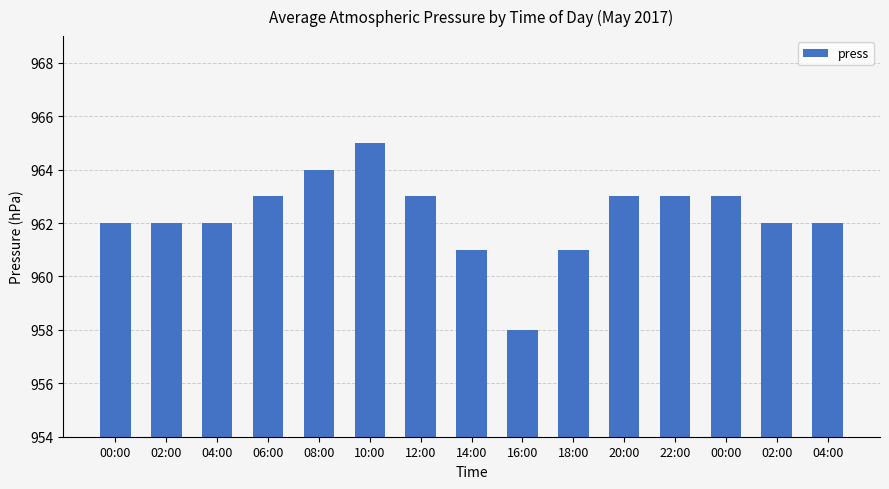

What is the approximate value at 04:00?

962